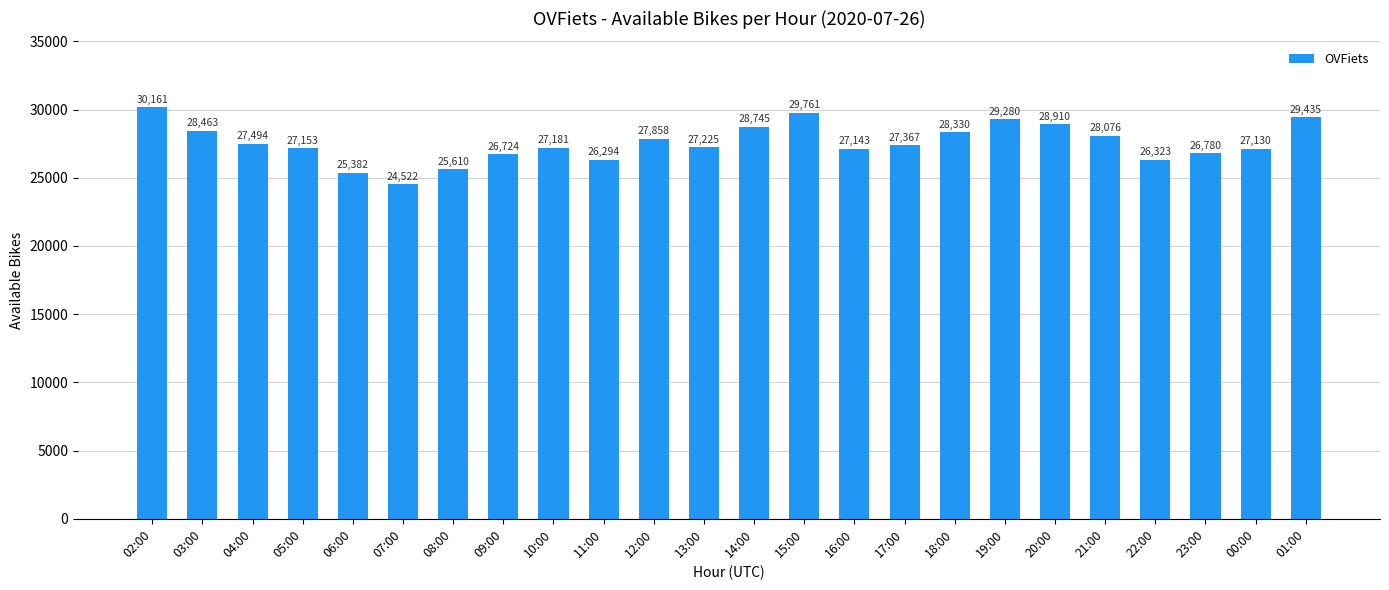

What is the label of the 22nd bar from the left?

23:00